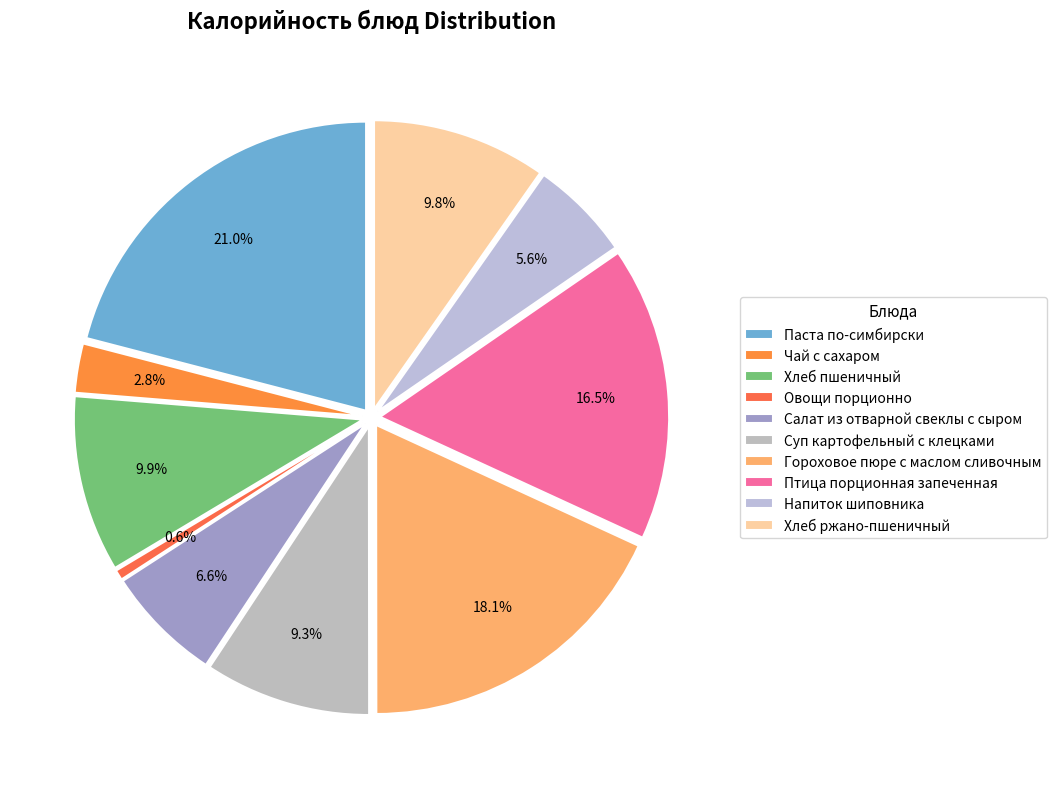

What is the largest slice in the pie chart?

Паста по-симбирски